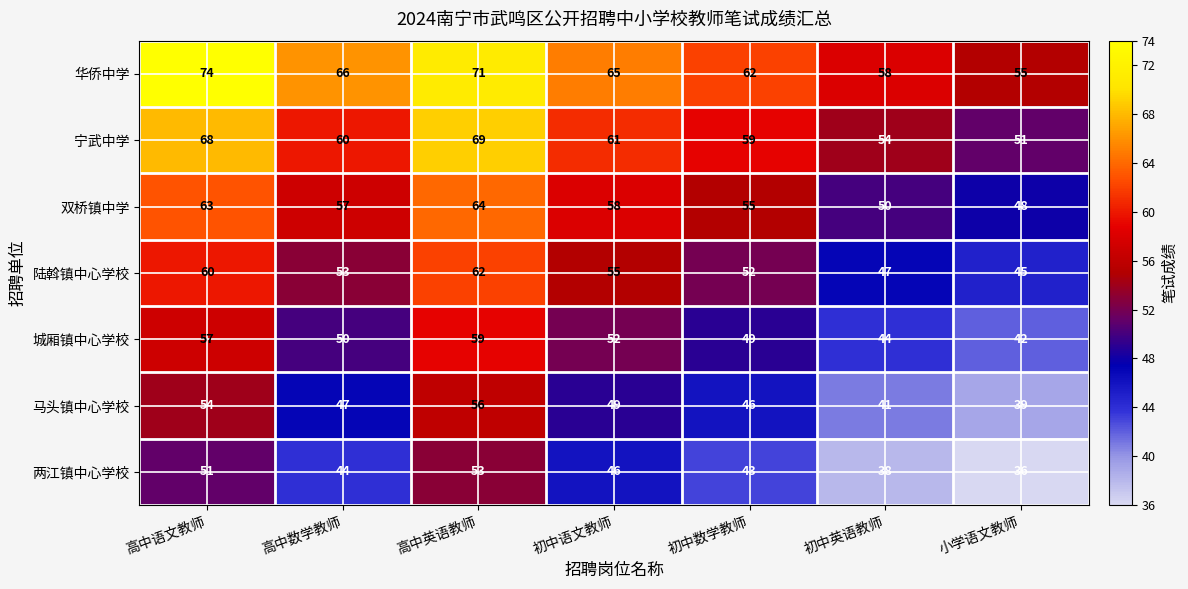

At which category does the chart reach its minimum across all series?

小学语文教师